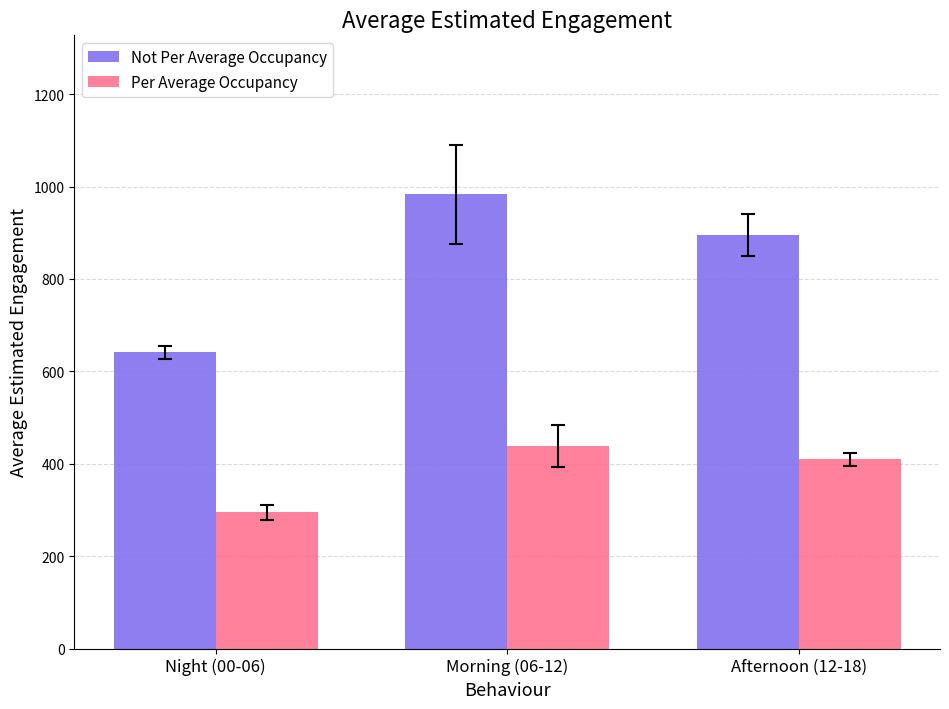

At which label does Per Average Occupancy reach its peak?

Morning (06-12)